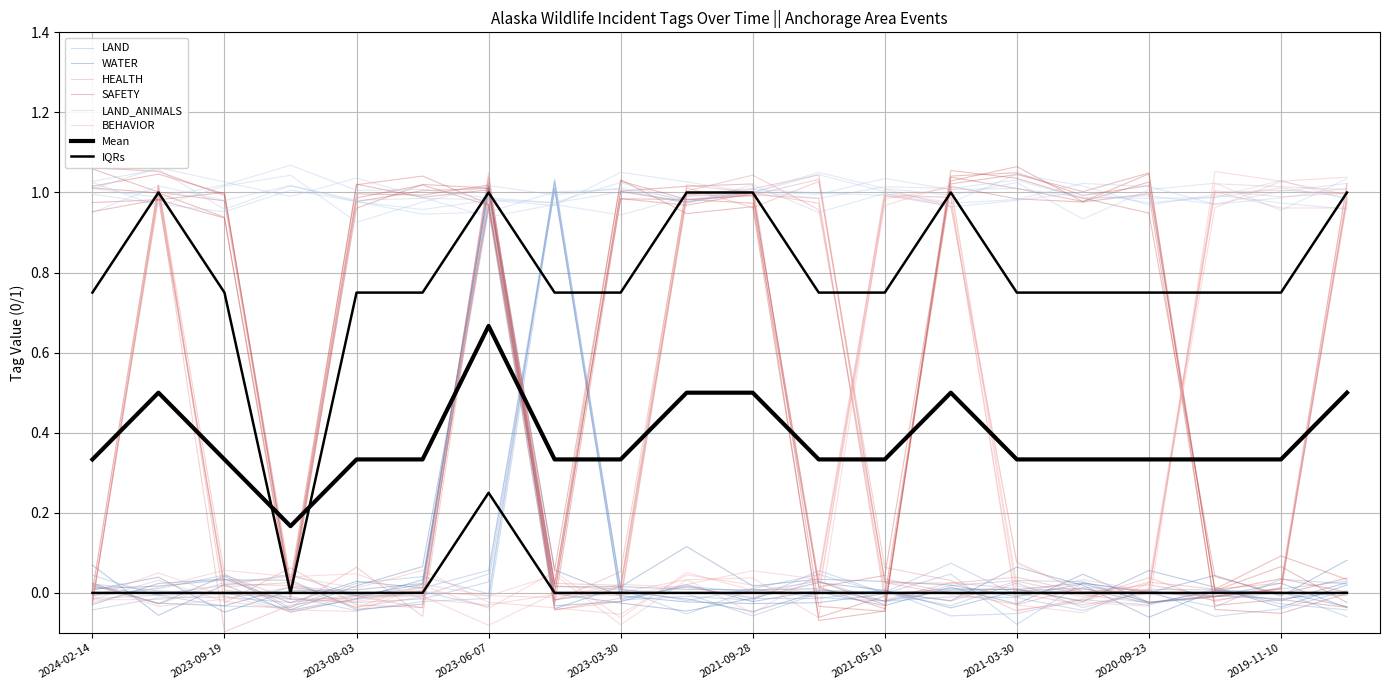

Between 2021-04-07 and 2023-07-31, which is larger?

2021-04-07